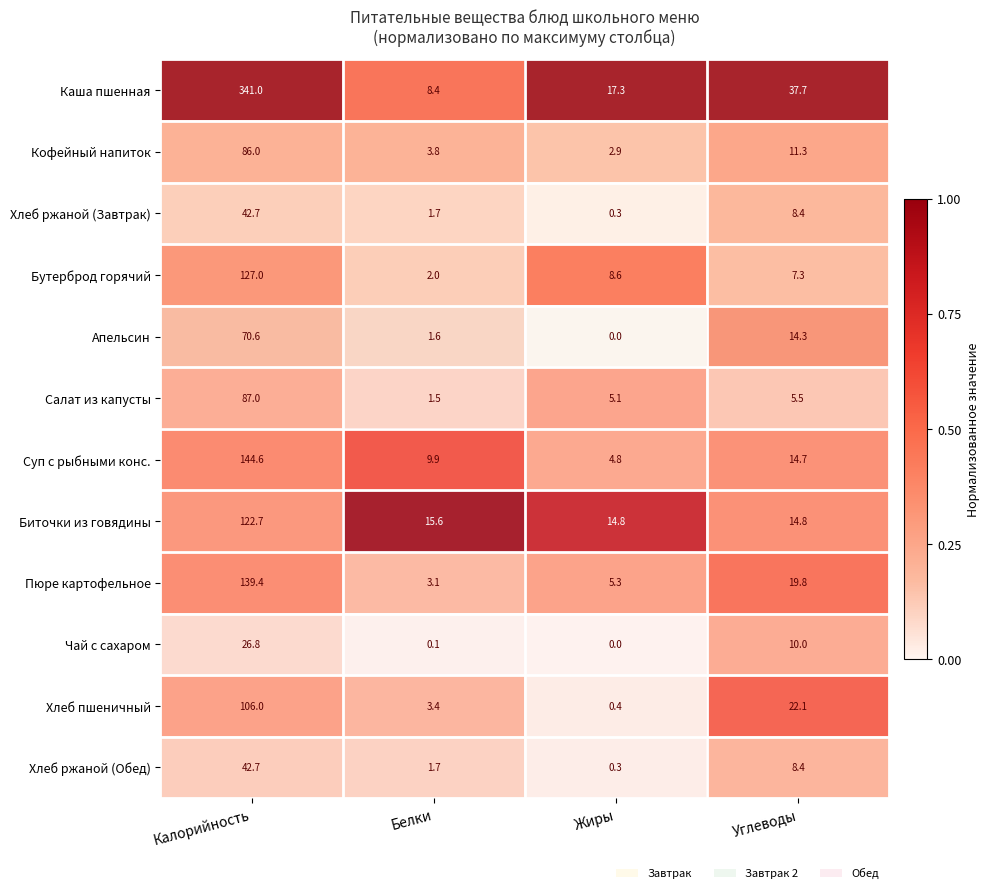

Where is Салат из капусты nearest to the value 44?

Углеводы